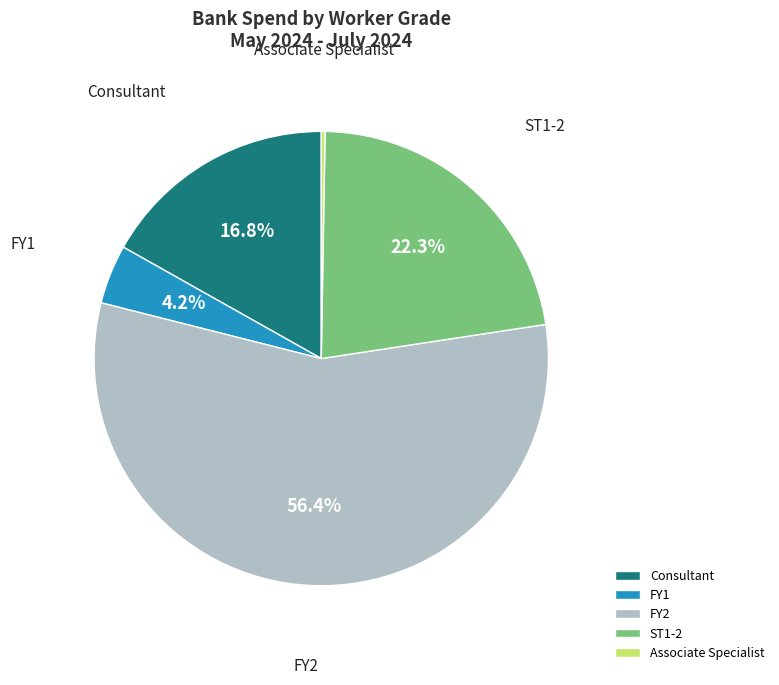

Which category has the biggest portion of the pie?

FY2